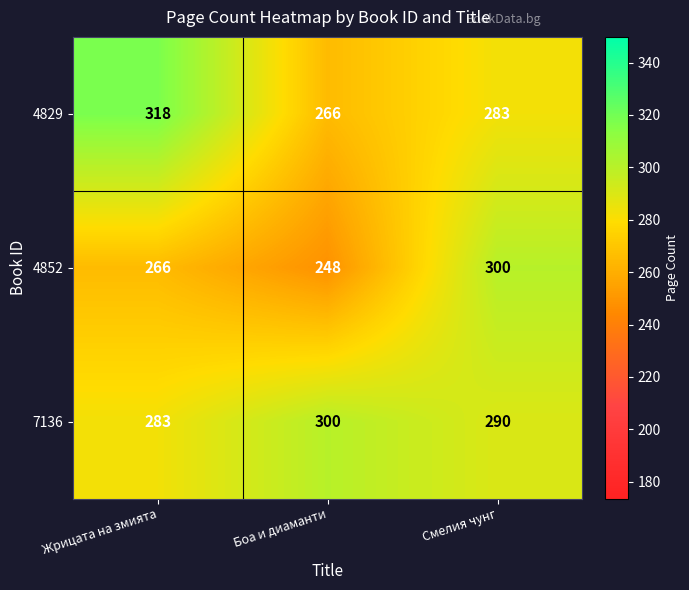

Between Боа и диаманти and Смелия чунг, which series saw the biggest shift?

4852